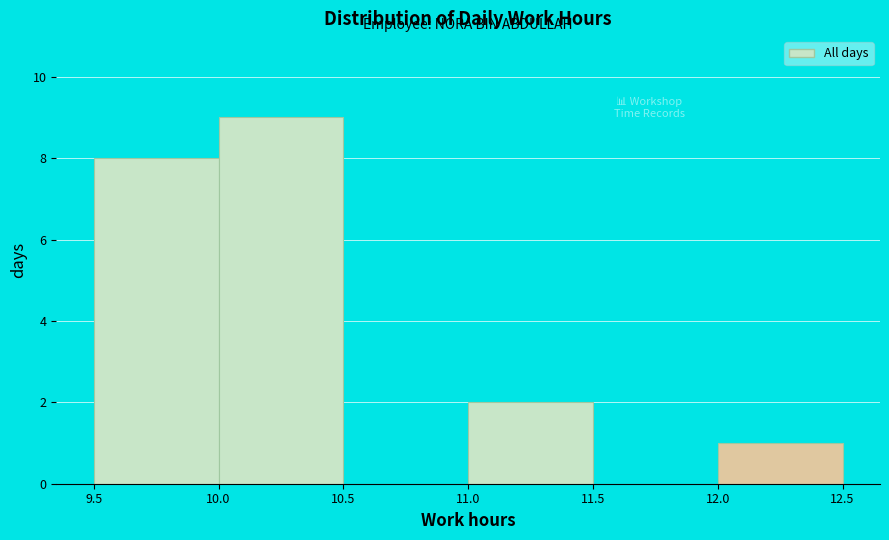

Reading left to right, list every bar in this chart as the range it spans on the x-axis followed by its height. The values are not printed on the chart, so give them approximately, as read against the axis.

9.5 to 10.0: 8
10.0 to 10.5: 9
10.5 to 11.0: 0
11.0 to 11.5: 2
11.5 to 12.0: 0
12.0 to 12.5: 1